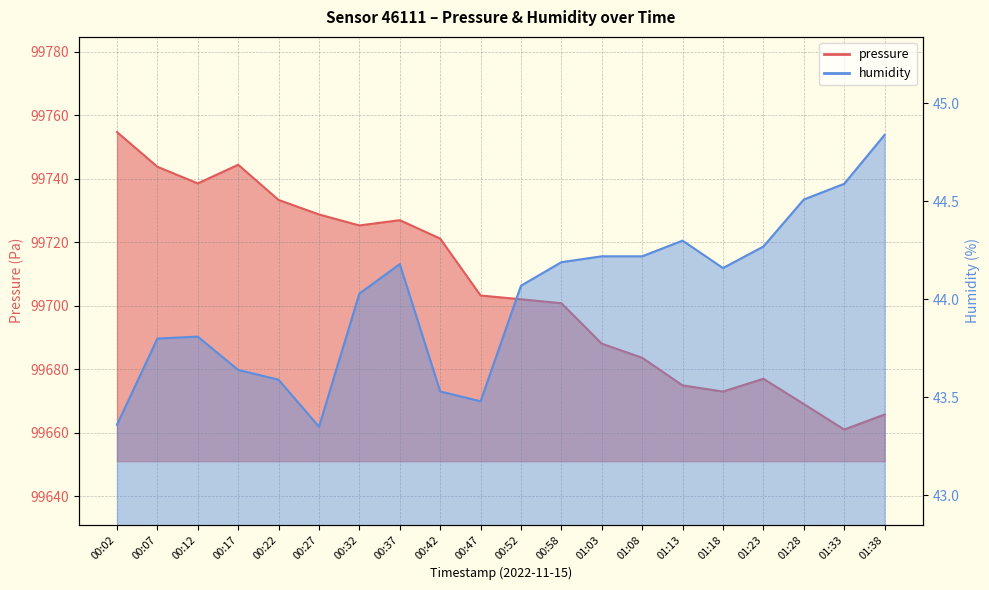

True or false: pressure and humidity intersect in this chart.

False